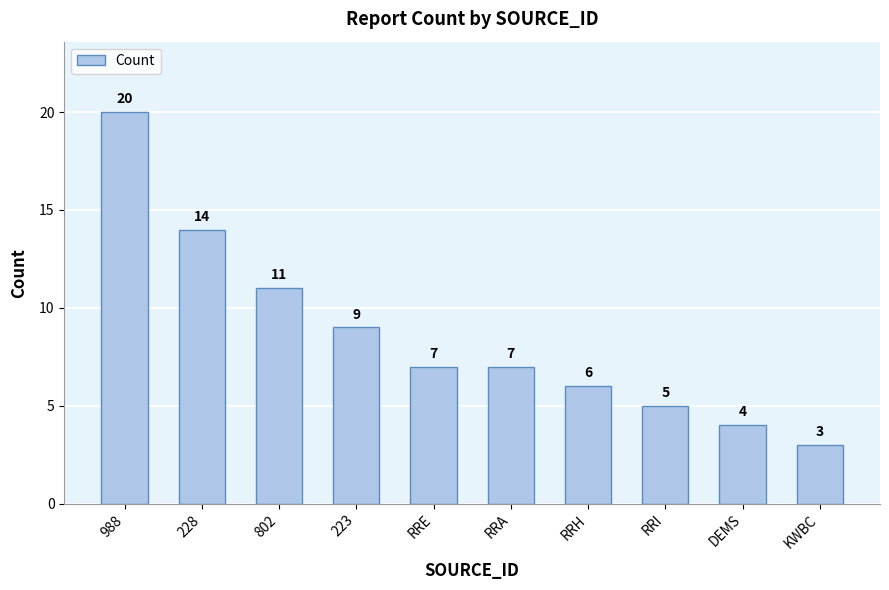

What is the sum of the values at DEMS and RRI?

9